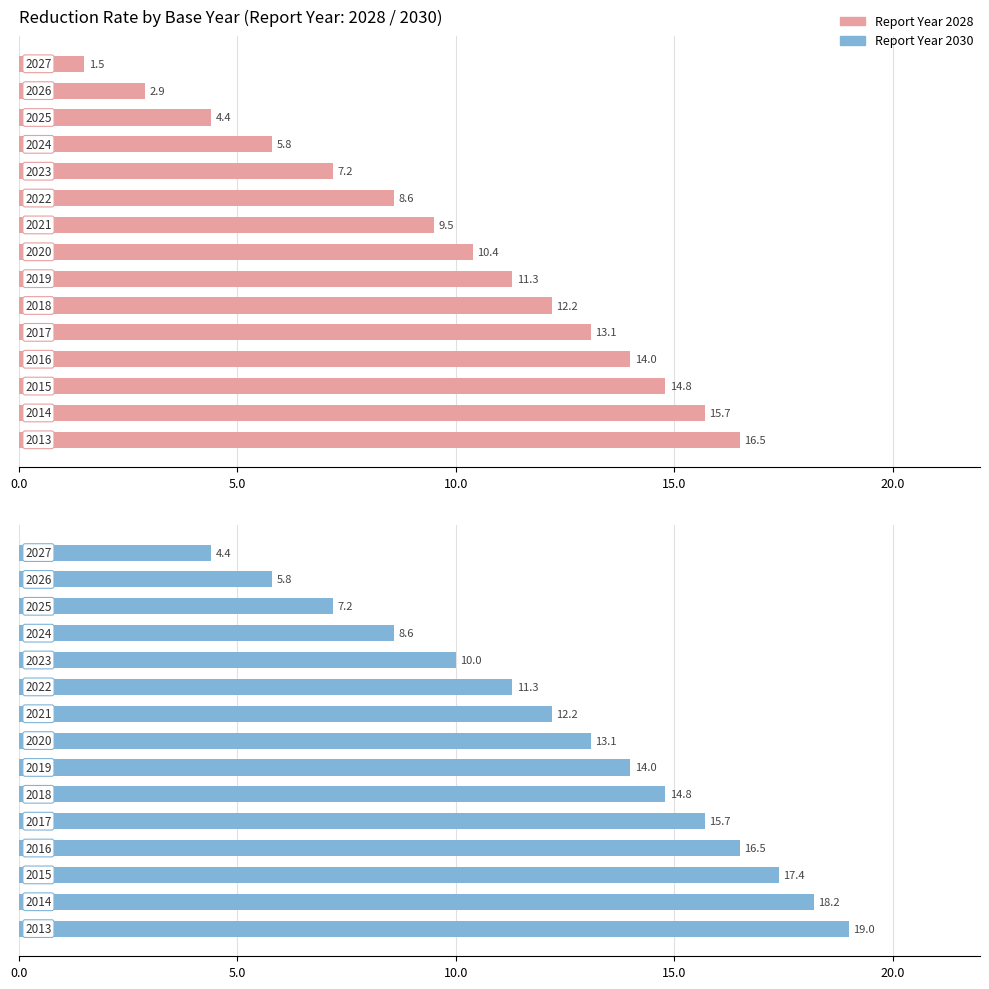

Which series changed the most between 2013 and 2016?

2028